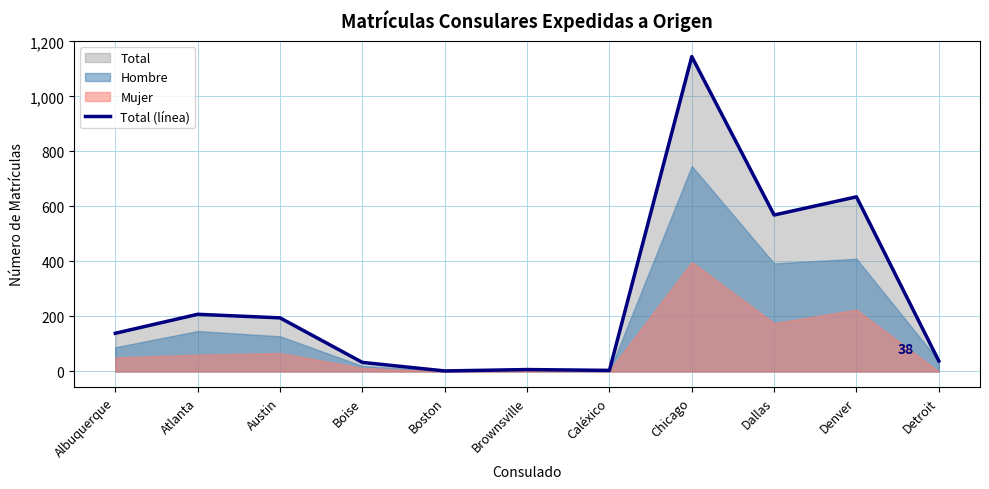

Is it true that Total (línea) equals 100 at Austin?

False